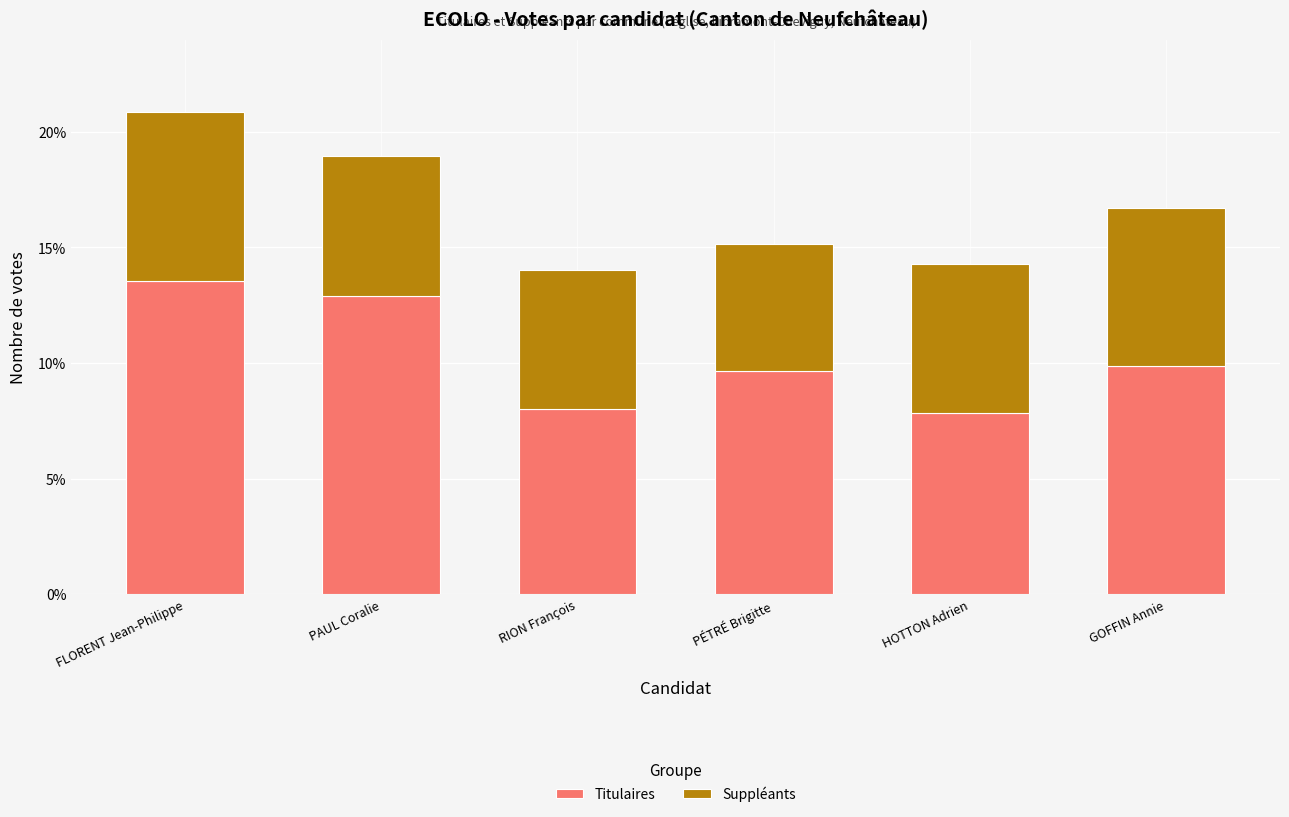

Reading left to right, what are the values for Titulaires?

FLORENT Jean-Philippe=13.5	PAUL Coralie=12.9	RION François=8.0	PÉTRÉ Brigitte=9.6	HOTTON Adrien=7.8	GOFFIN Annie=9.9